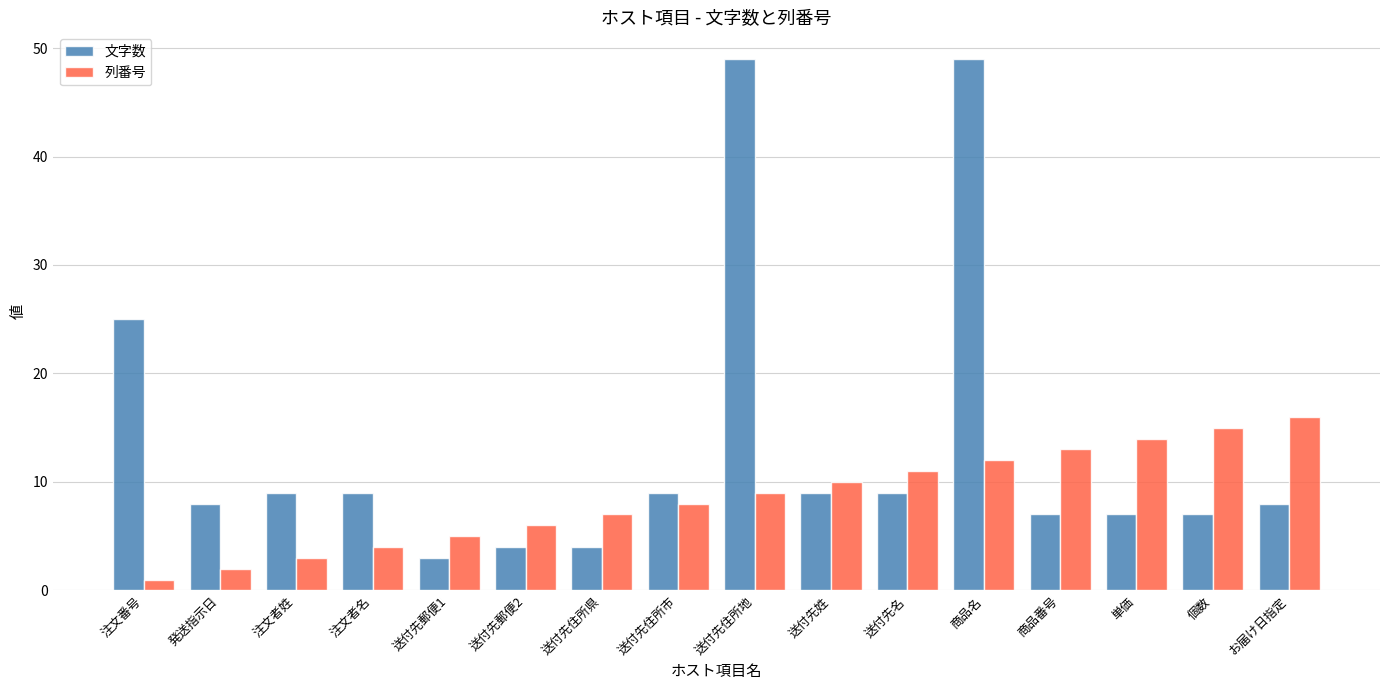

At how many categories does at least one series exceed 2?

16